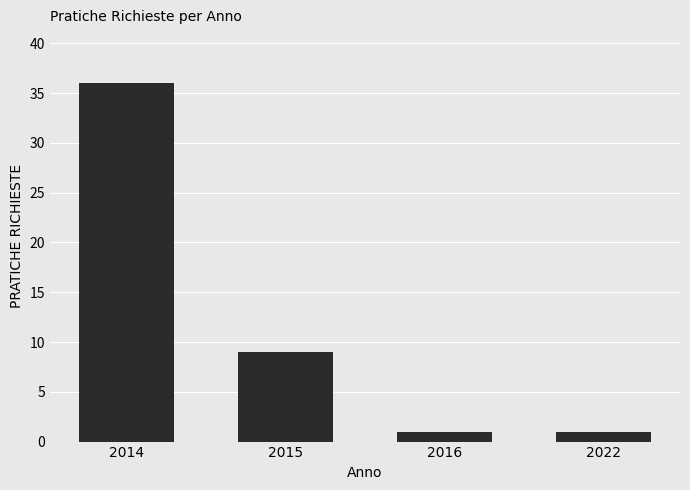

Between 2016 and 2014, which is larger?

2014